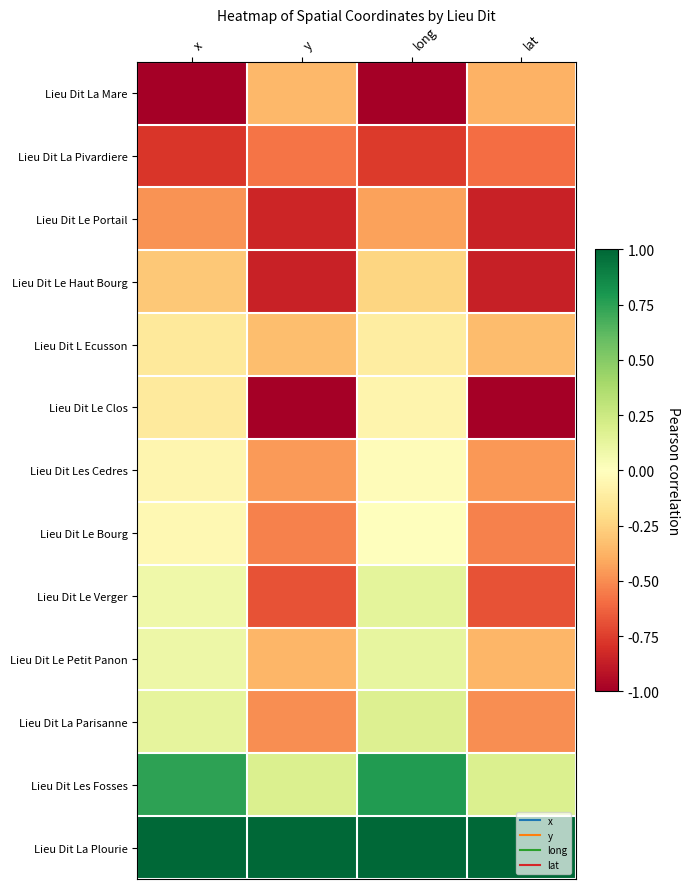

Rank the series by their maximum value, from highest to lowest.

Lieu Dit La Plourie, Lieu Dit Les Fosses, Lieu Dit La Parisanne, Lieu Dit Le Verger, Lieu Dit Le Petit Panon, Lieu Dit Le Bourg, Lieu Dit Les Cedres, Lieu Dit Le Clos, Lieu Dit L Ecusson, Lieu Dit Le Haut Bourg, Lieu Dit La Mare, Lieu Dit Le Portail, Lieu Dit La Pivardiere